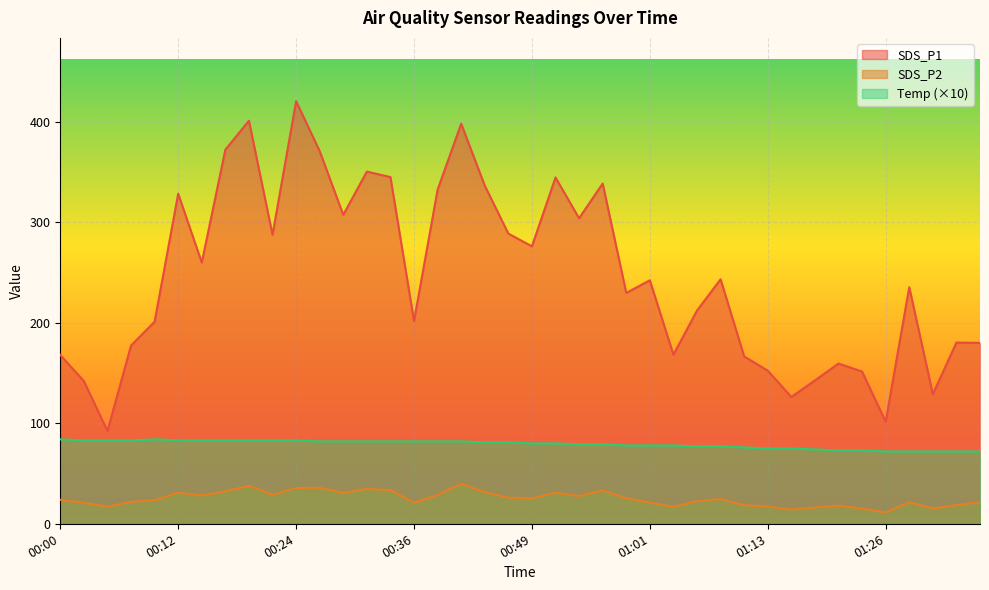

Rank the series at 00:12 from highest to lowest value.

SDS_P1, Temp (×10), SDS_P2